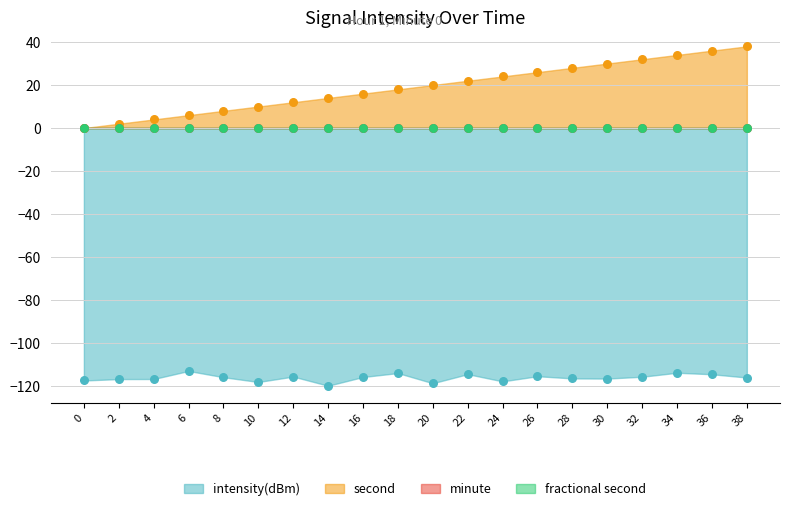

What is the total value across all series at 20?

-98.7